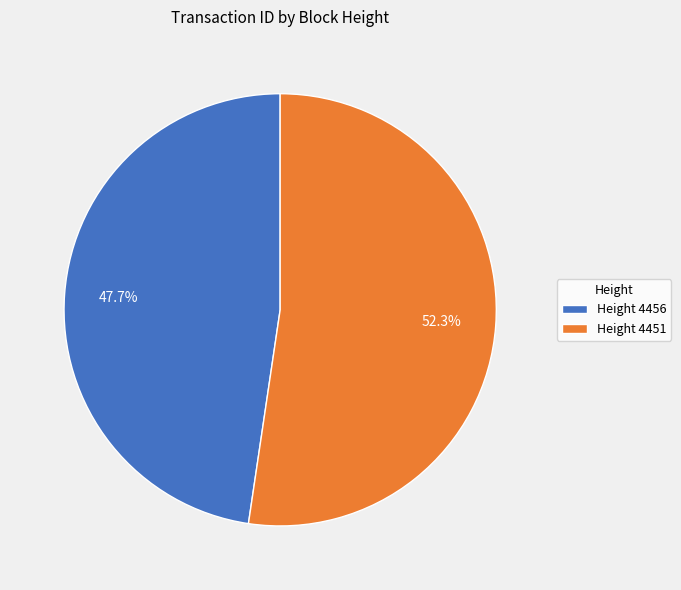

Does Height 4451 represent more than half of the total?

Yes